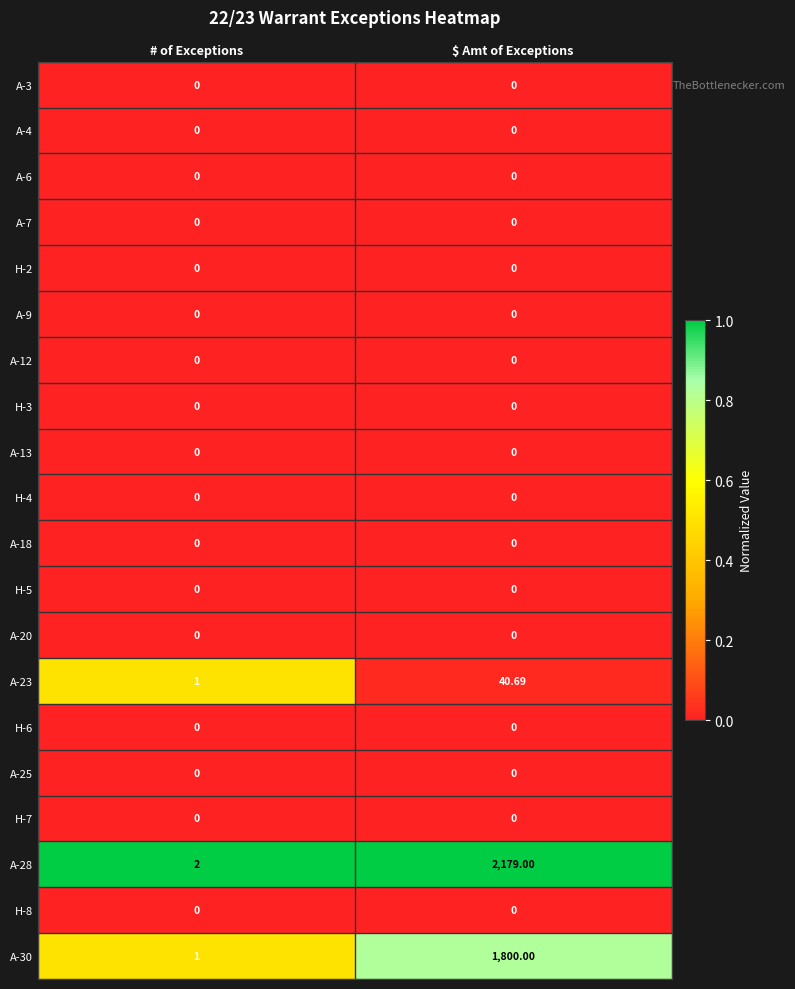

Which category has the highest value across all series?

$ Amt of Exceptions